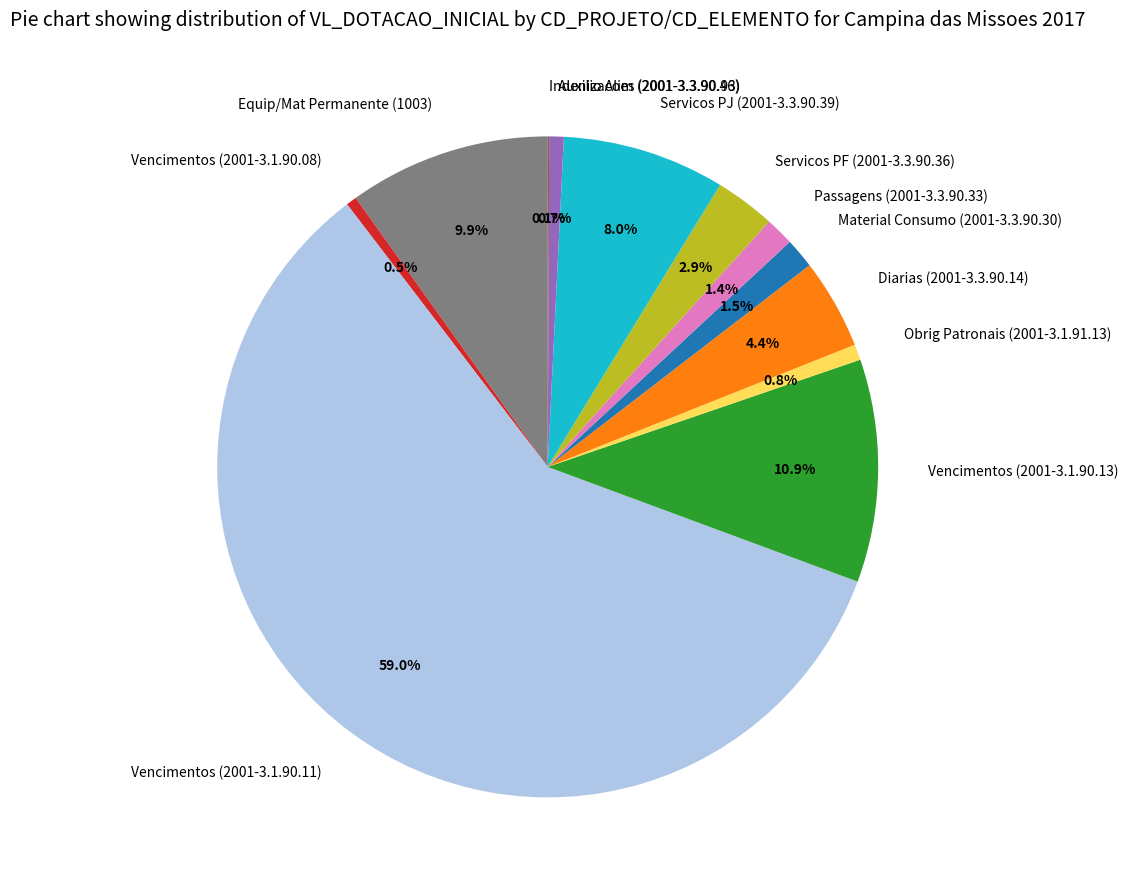

Do Equip/Mat Permanente (1003) and Obrig Patronais (2001-3.1.91.13) together represent more than half of the pie?

No